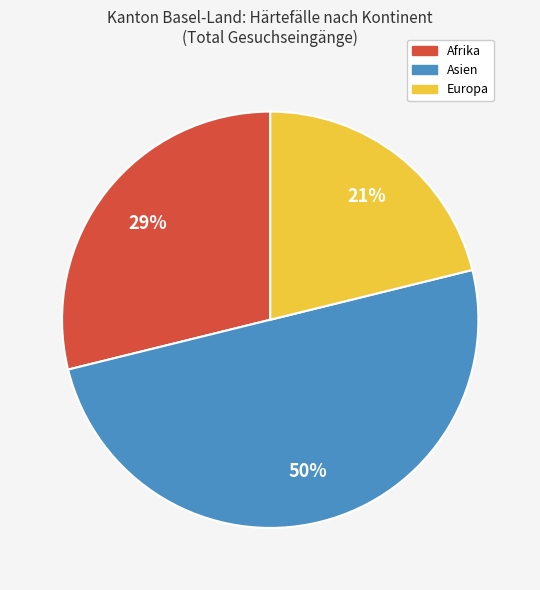

To the nearest percent, what is the difference between the largest and smallest slice percentages?

29%